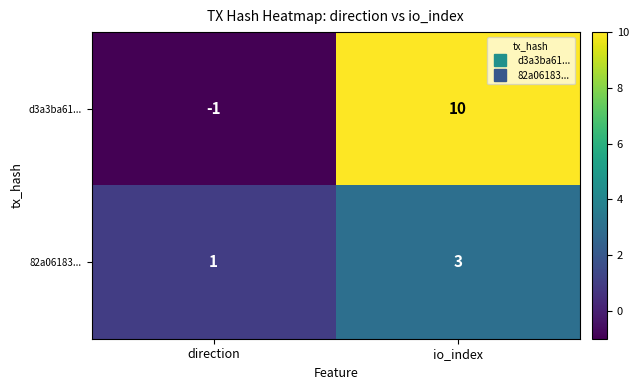

Between direction and io_index, which series saw the biggest shift?

d3a3ba61...